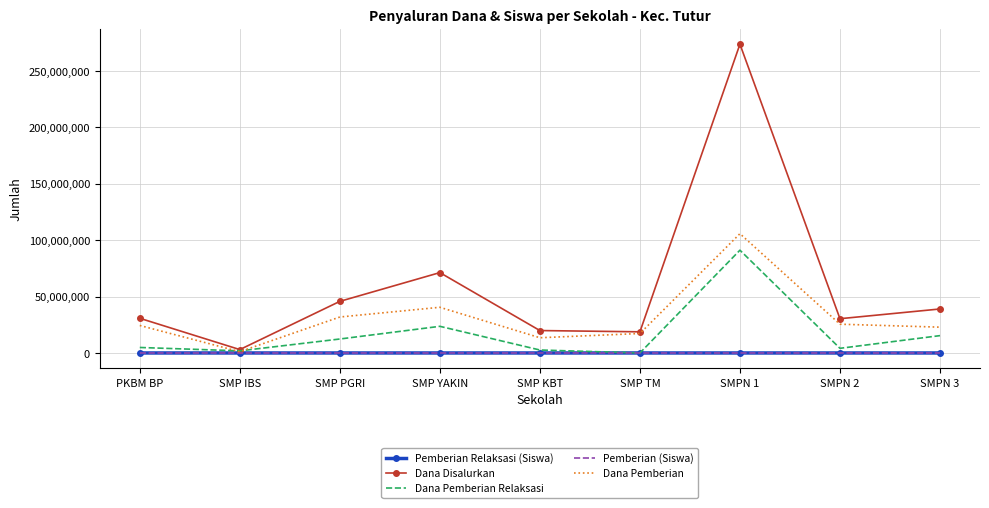

What is the greatest value displayed?

273750000